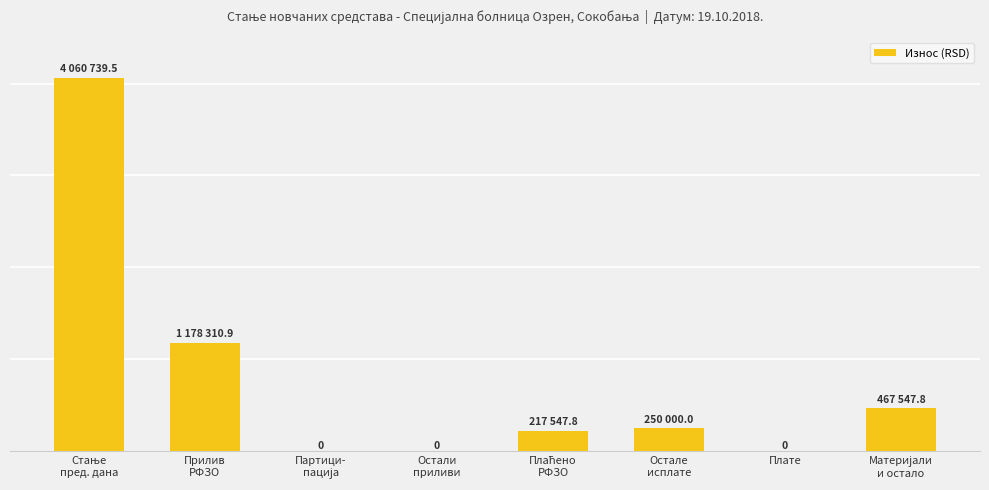

Rank the categories by value from highest to lowest.

Стање
пред. дана, Прилив
РФЗО, Материјали
и остало, Остале
исплате, Плаћено
РФЗО, Партици-
пација, Остали
приливи, Плате